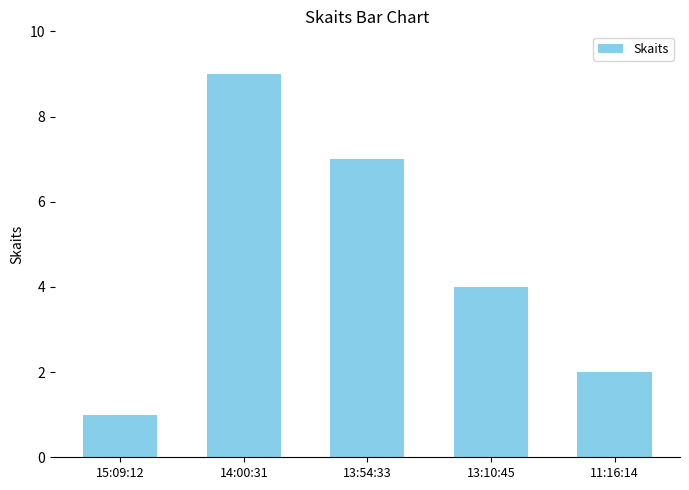

Rank the categories by value from lowest to highest.

15:09:12, 11:16:14, 13:10:45, 13:54:33, 14:00:31